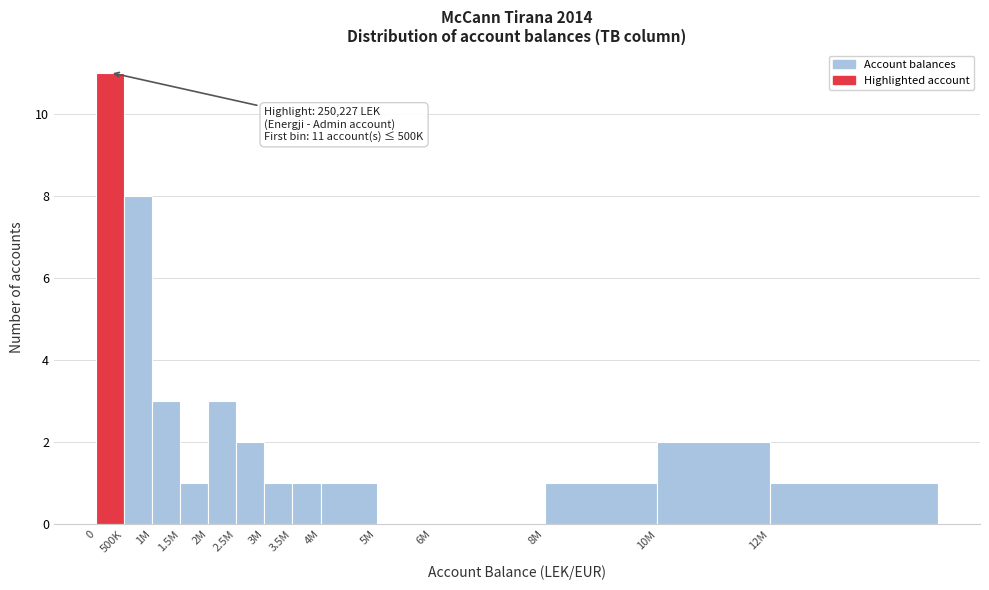

Reading left to right, extract all data points from this chart.

0=11	500K=8	1M=3	1.5M=1	2M=3	2.5M=2	3M=1	3.5M=1	4M=1	5M=0	6M=0	8M=1	10M=2	12M=1